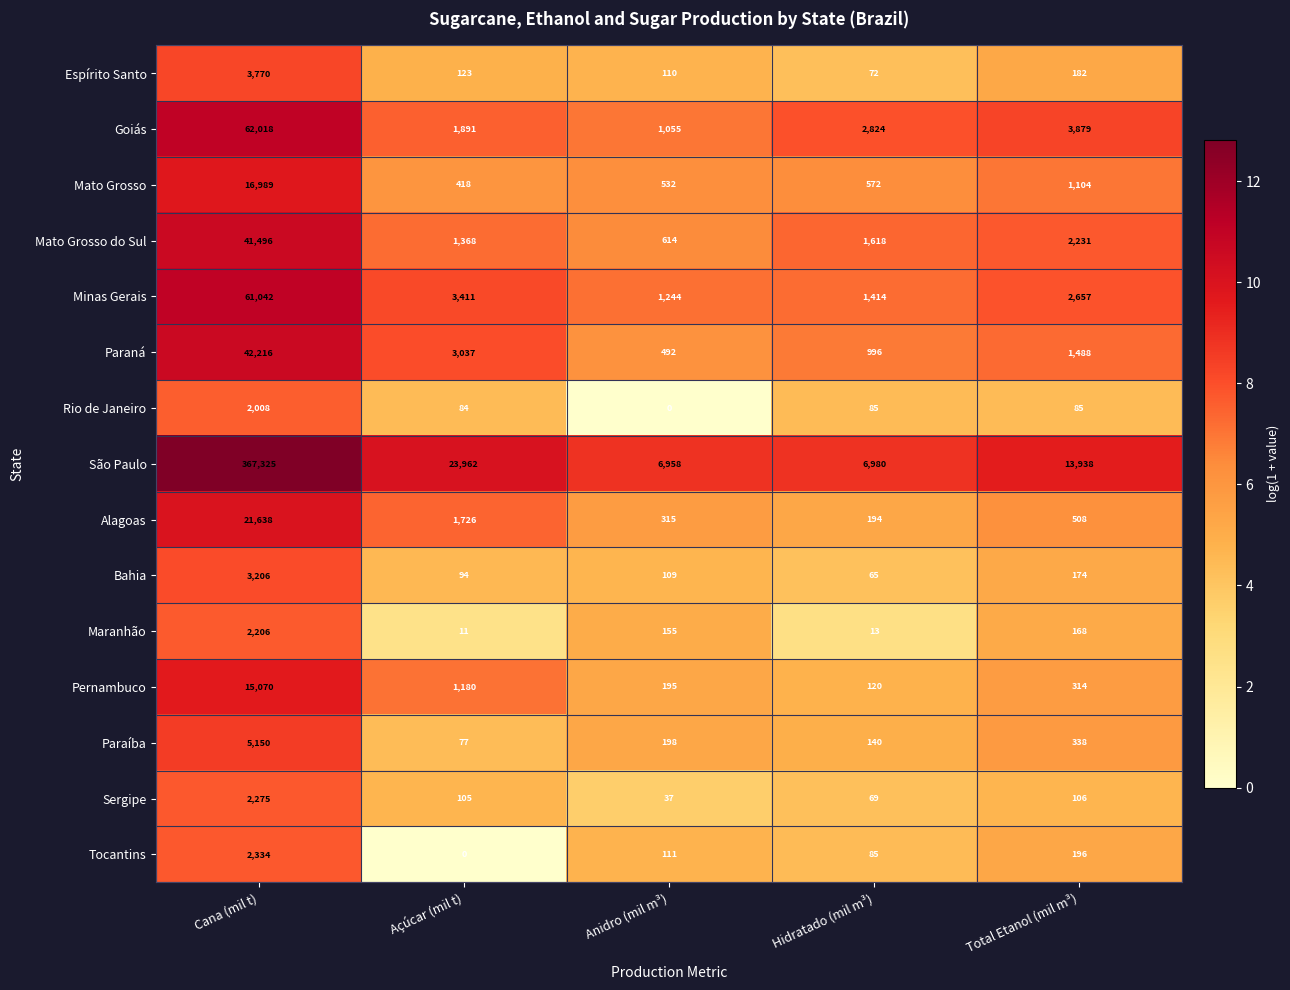

What is the spread (max minus min) of values at Cana (mil t)?

365317